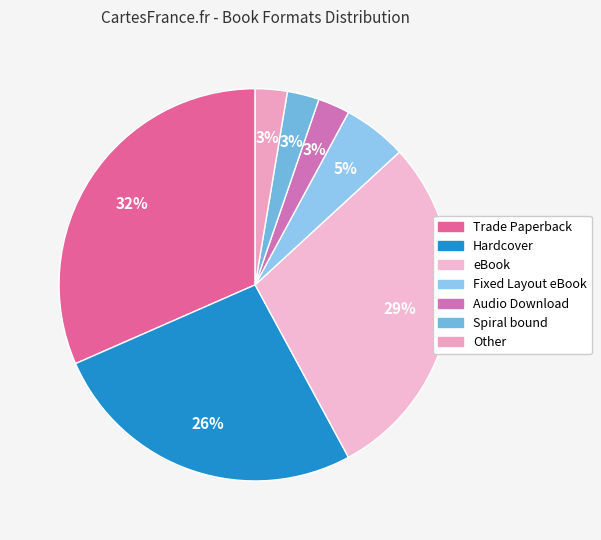

Does Hardcover account for over 50% of the chart?

No